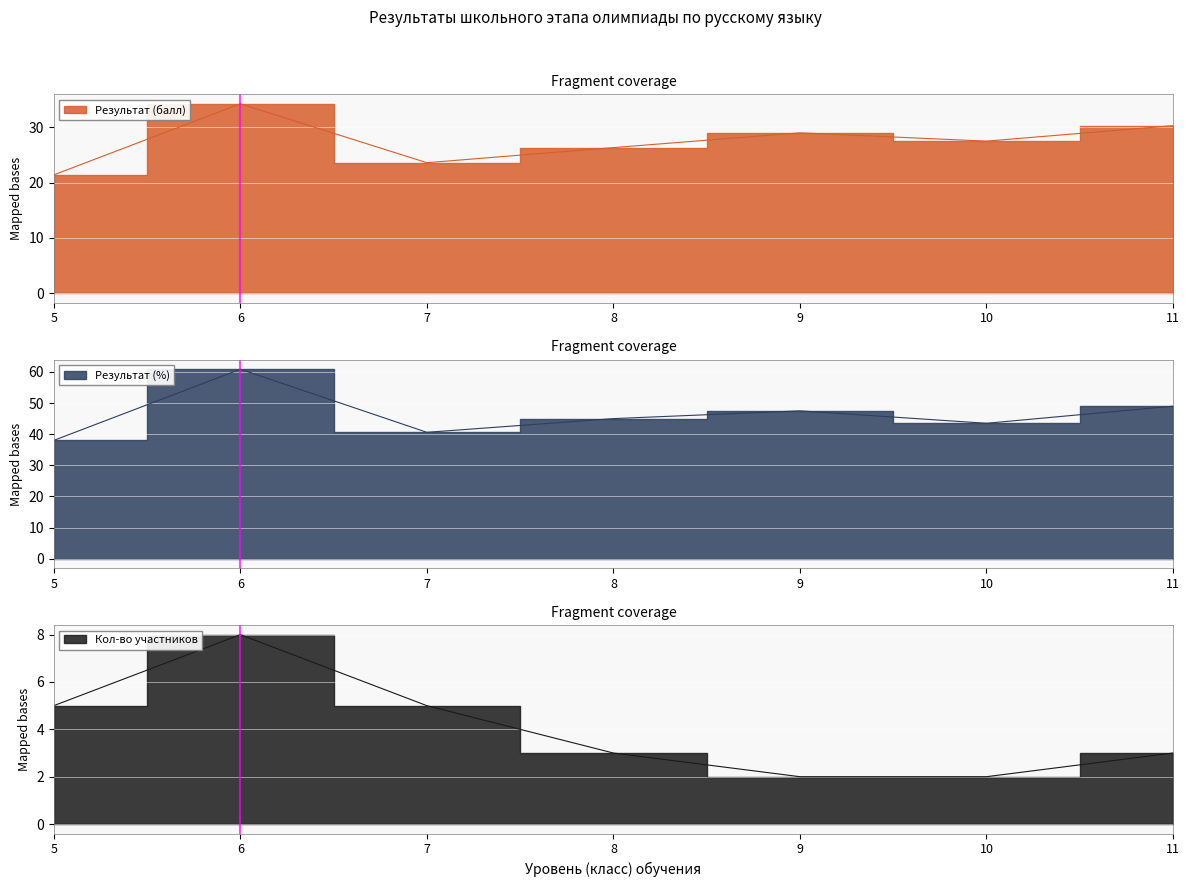

True or false: Результат (балл) has more than 1 points higher than both neighbors.

True